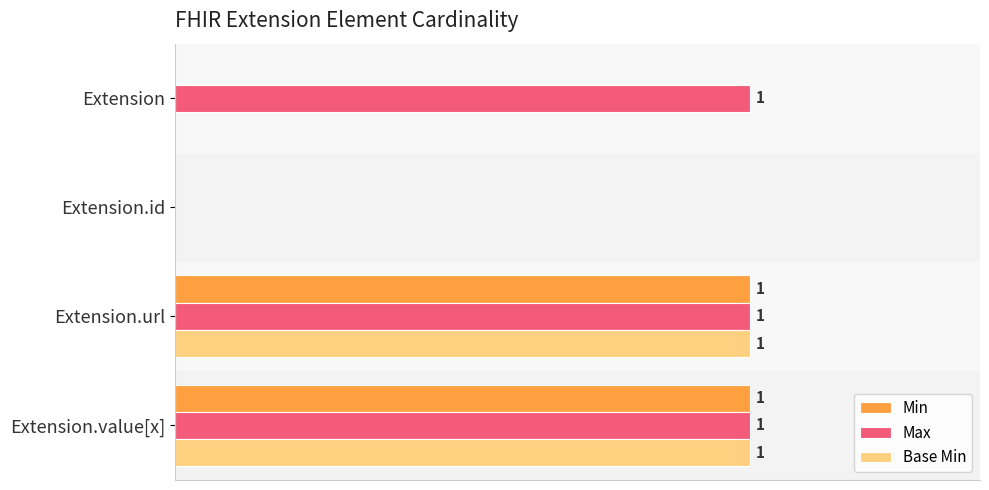

Which series has the largest total across all categories?

Max